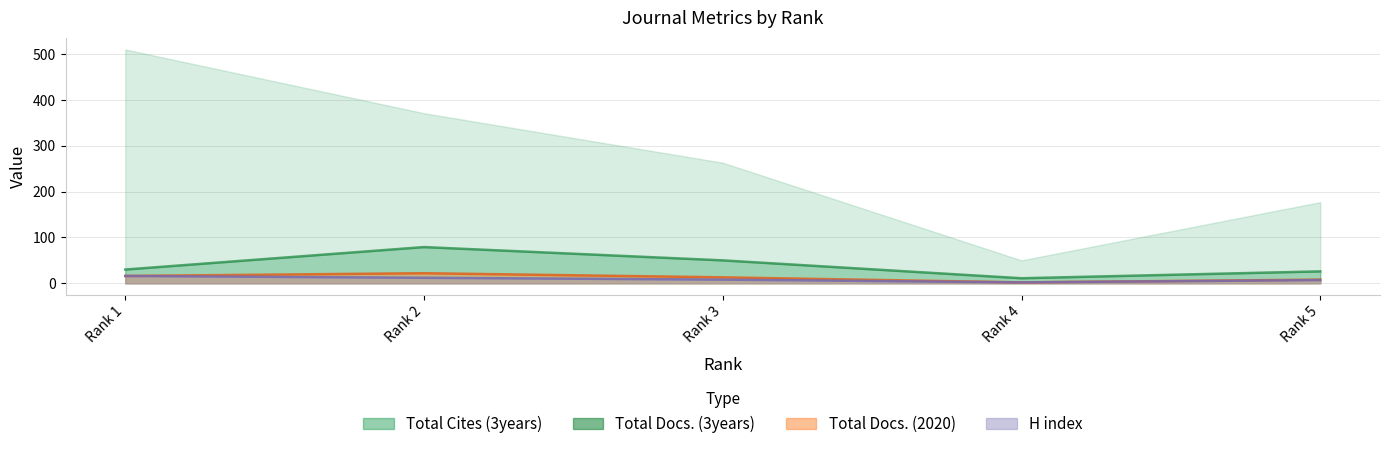

Rank the categories by Total Cites (3years) value from highest to lowest.

Rank 1, Rank 2, Rank 3, Rank 5, Rank 4